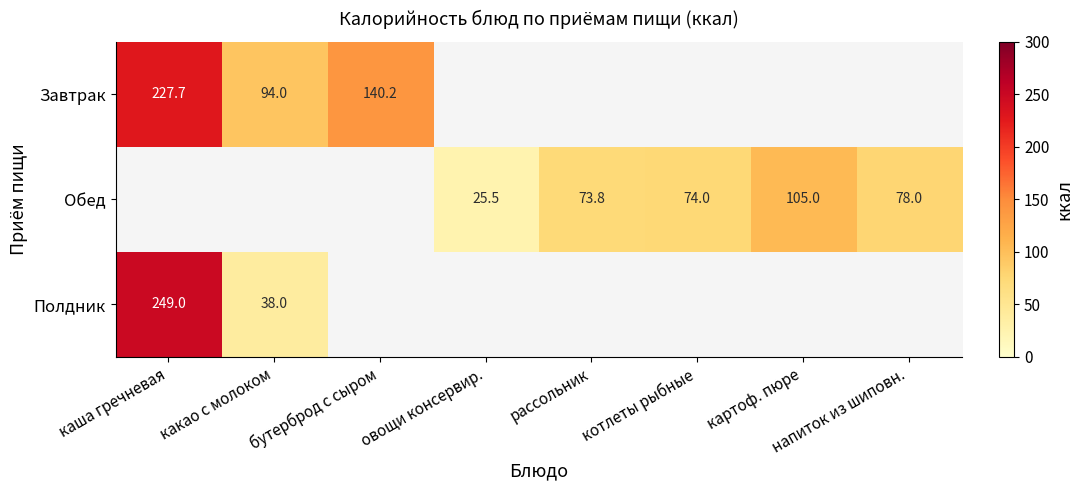

Is the value of Полдник at напиток из шиповн. greater than the value of Обед at рассольник?

No